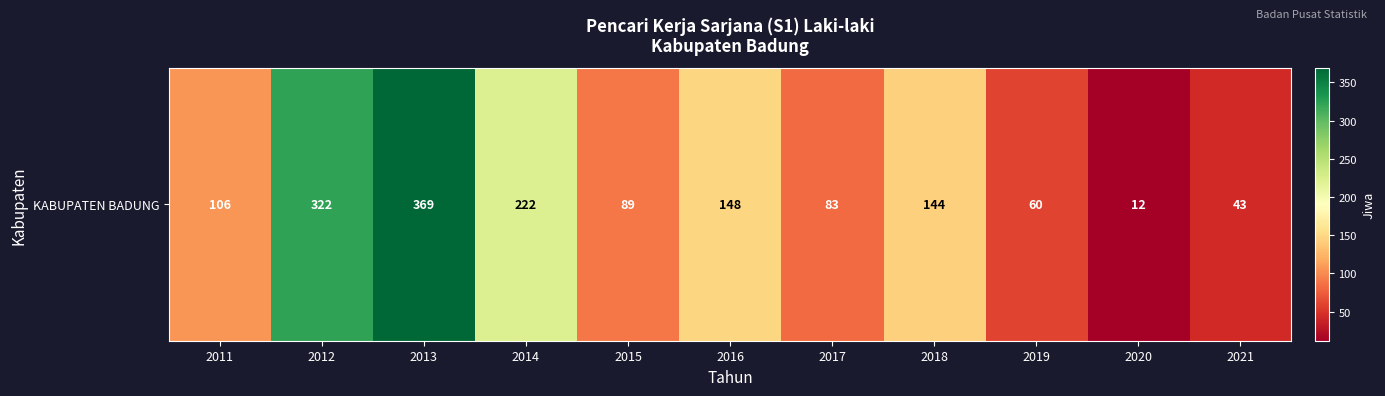

Read the value at 2018.

144